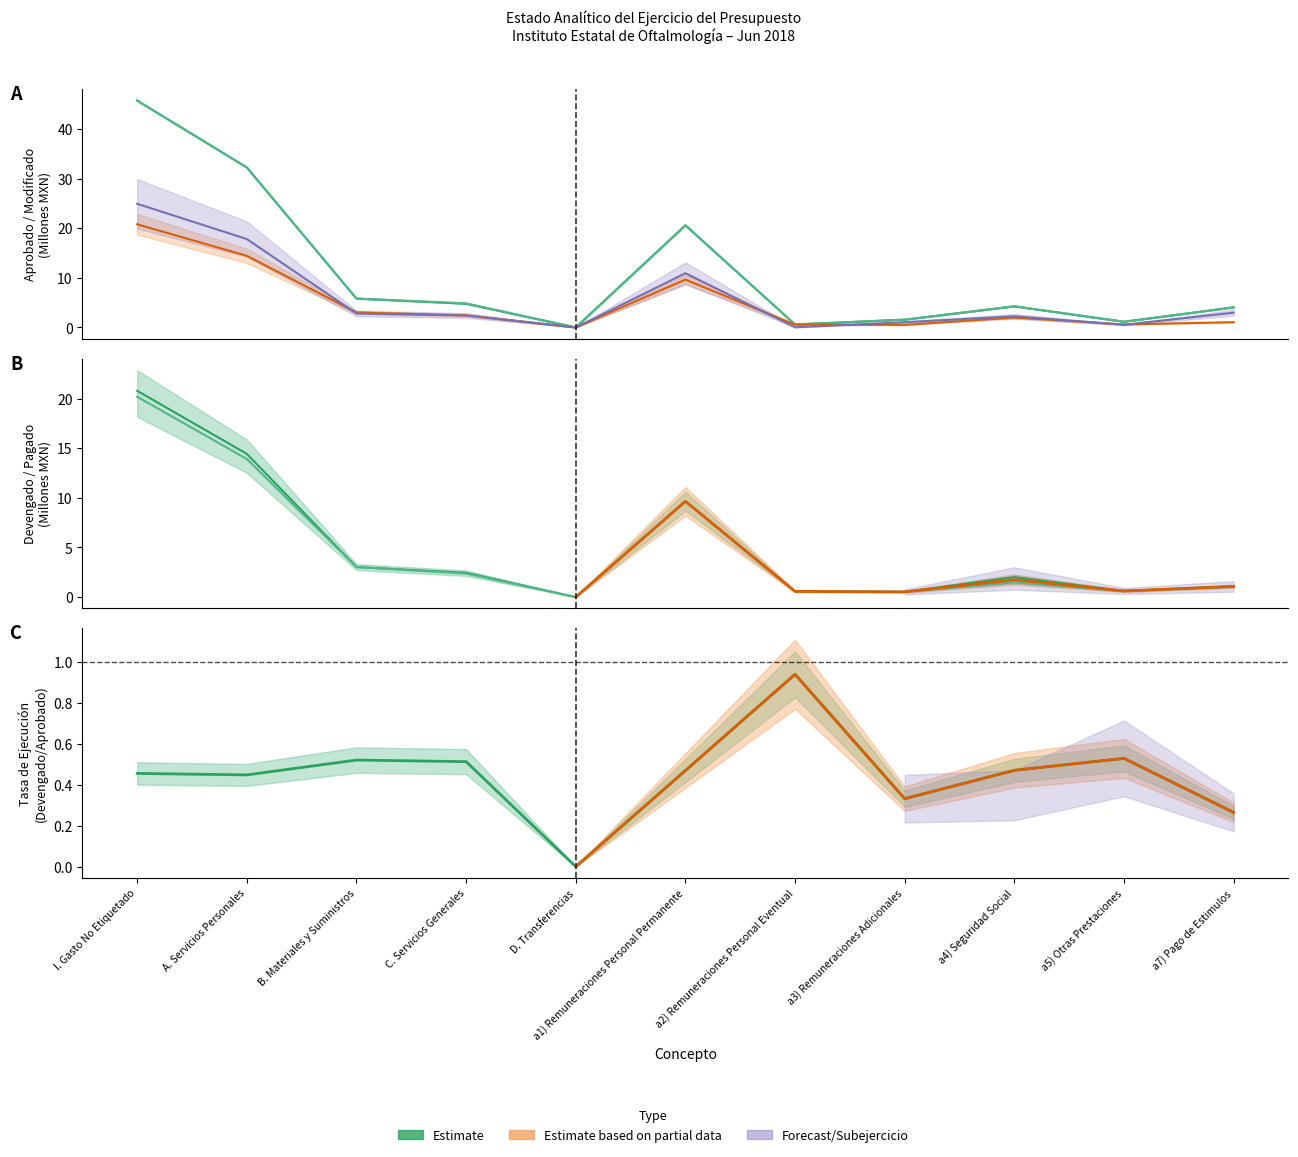

Reading left to right, transcribe all the data shown in this chart.

Aprobado: 45.7	32.2	5.8	4.8	0.0	20.6	0.6	1.6	4.3	1.2	4.1
Modificado: 45.7	32.2	5.8	4.9	0.0	20.6	0.6	1.6	4.3	1.2	4.1
Devengado: 20.8	14.4	3.0	2.4	0.0	9.7	0.6	0.5	2.0	0.6	1.1
Subejercicio: 24.9	17.8	2.8	2.4	0.0	10.9	0.0	1.1	2.3	0.5	3.0
Pagado: 20.2	13.9	3.0	2.4	0.0	9.7	0.6	0.5	1.5	0.6	1.1
Devengado/Aprobado: 0.5	0.4	0.5	0.5	0.0	0.5	0.9	0.3	0.5	0.5	0.3